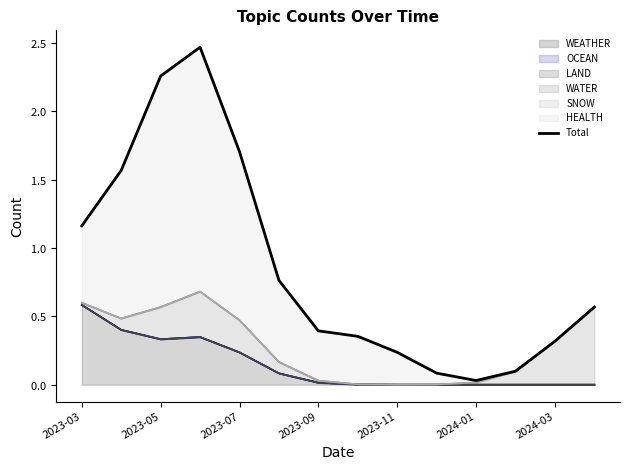

Which has a higher value, 2023-11 or 2024-01?

2023-11